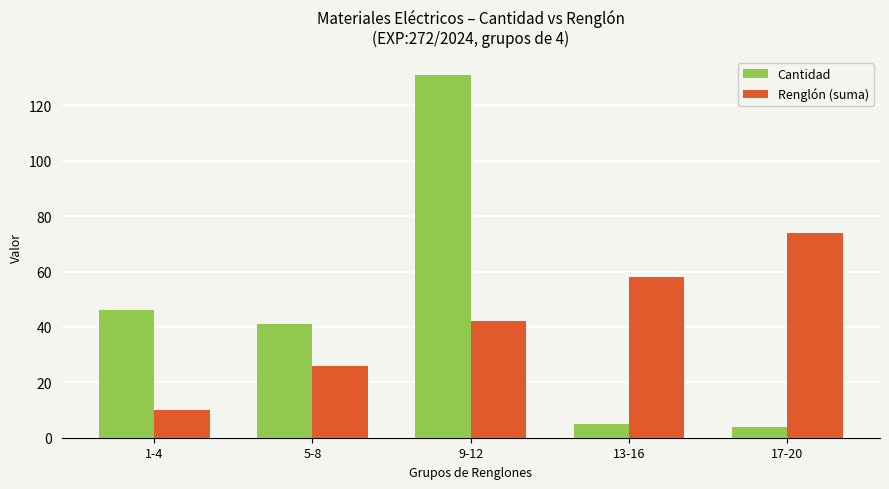

What is the difference between the maximum and minimum values in the Renglón (suma) series?

64